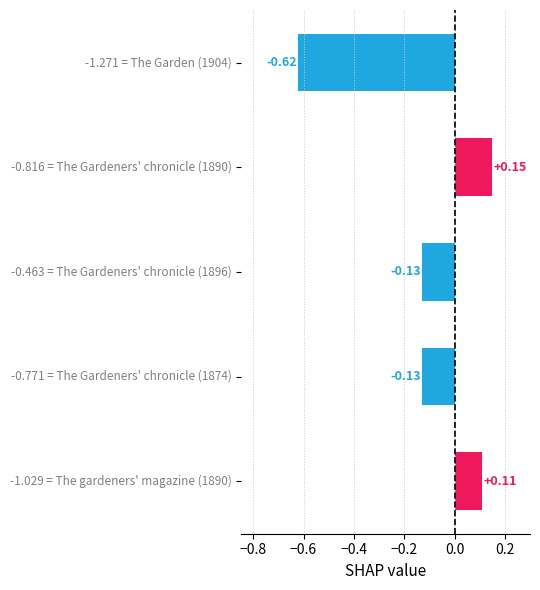

What is the difference between the maximum and second lowest values?

0.3